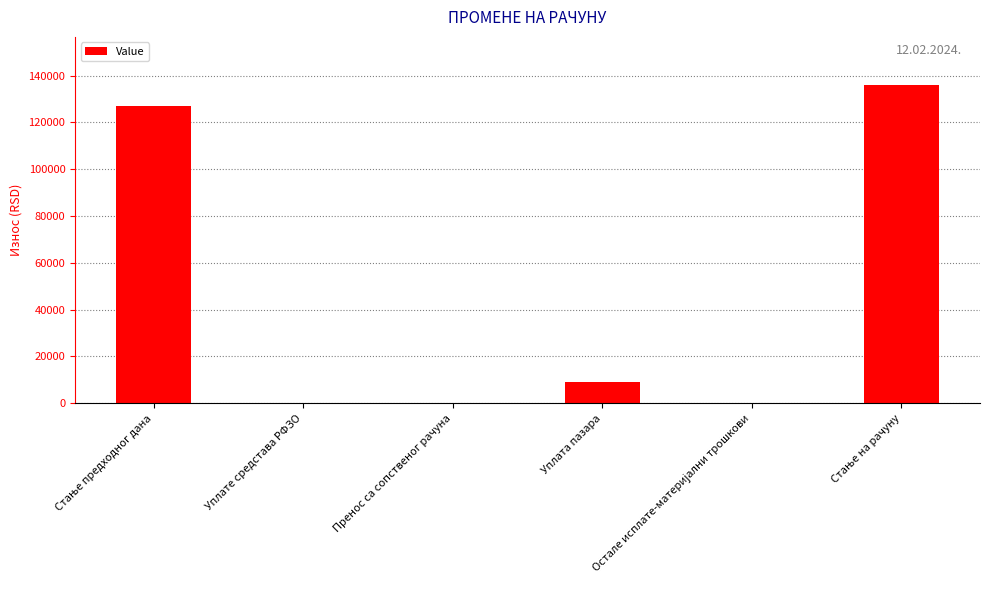

How many distinct data groups are displayed?

1